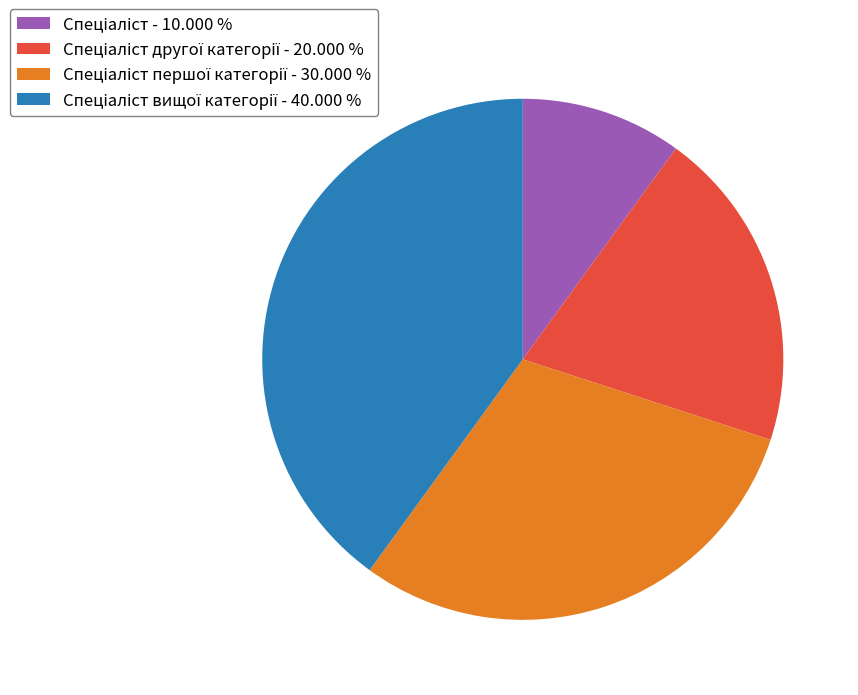

Is there a majority slice in this chart?

No